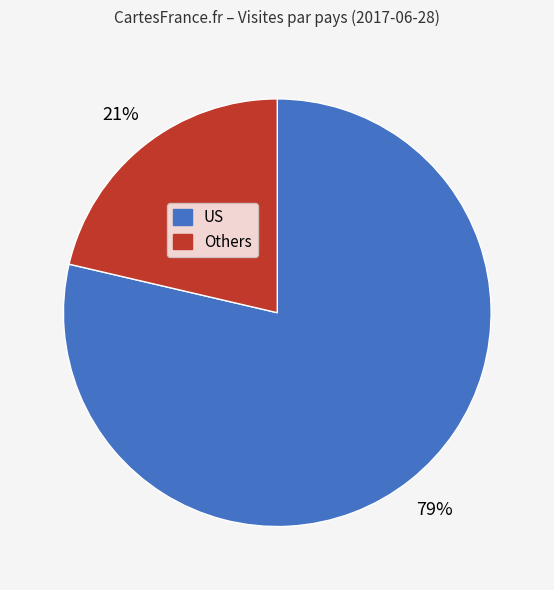

How many segments does this pie chart have?

2